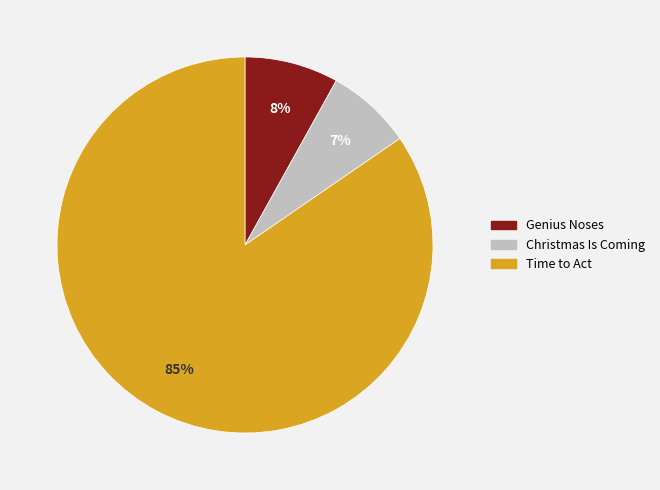

To the nearest percent, what is the average slice percentage?

33%